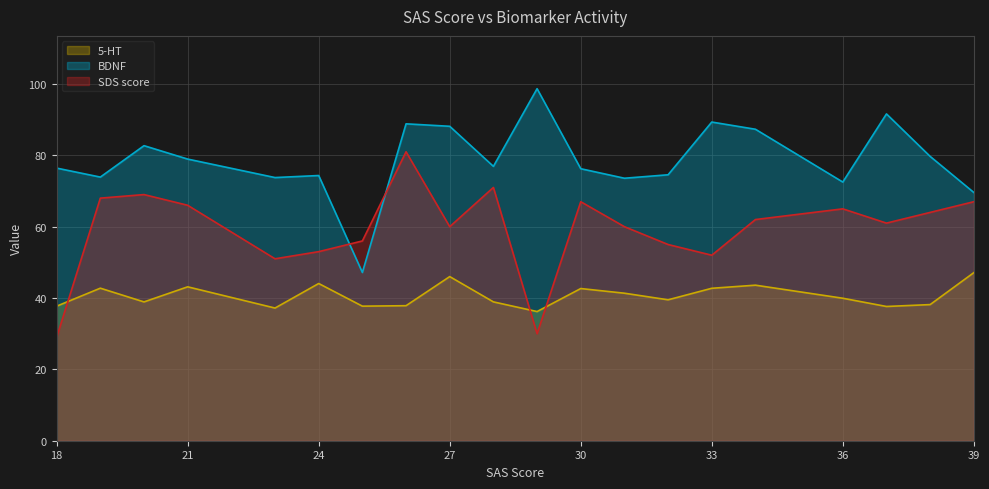

True or false: SDS score and BDNF intersect in this chart.

True